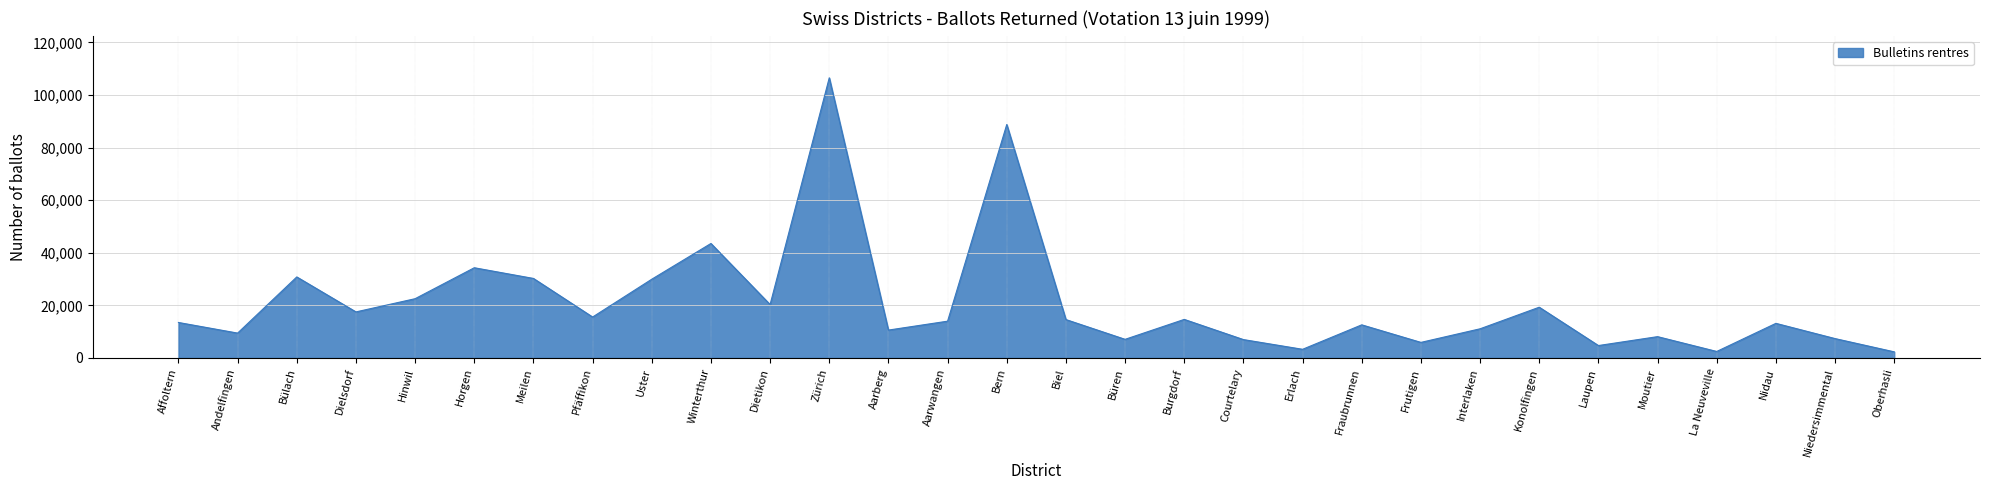

True or false: the data shows 20302 at Dietikon.

True